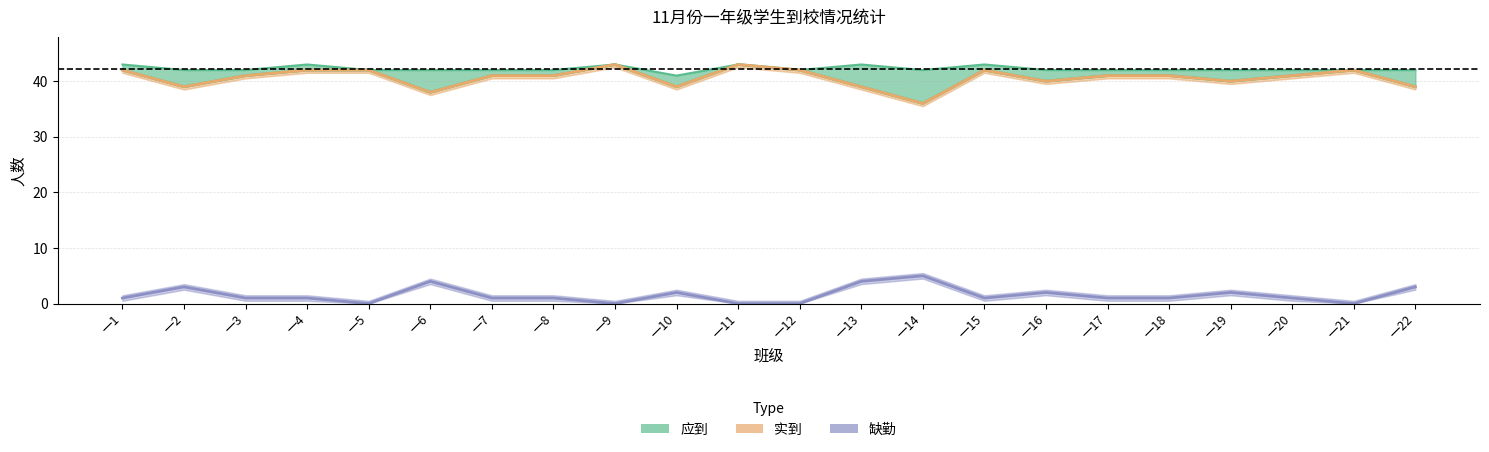

True or false: 实到 has more than 0 points higher than both neighbors.

True